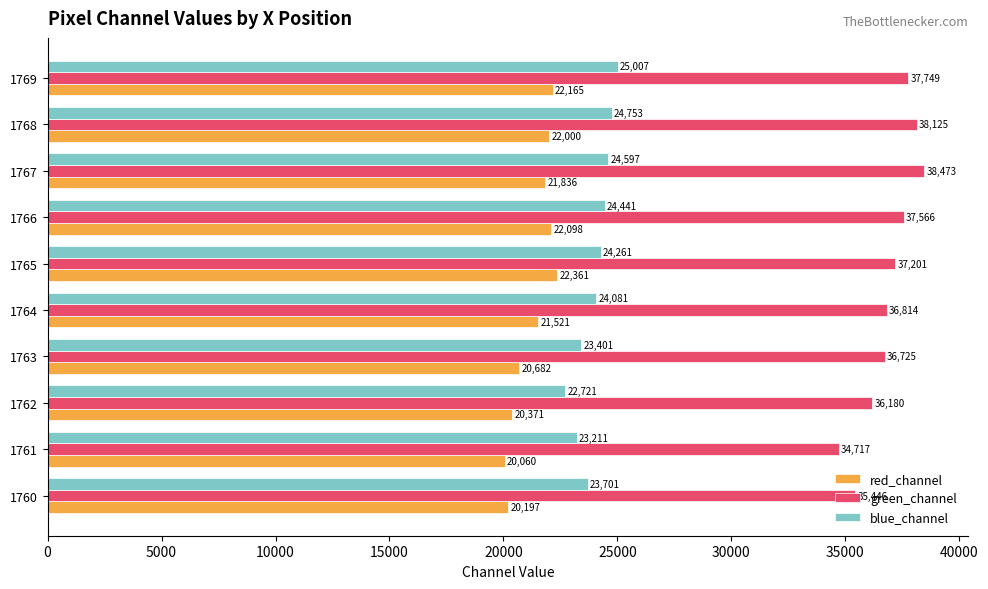

At which label is red_channel closest to 21210?

1764